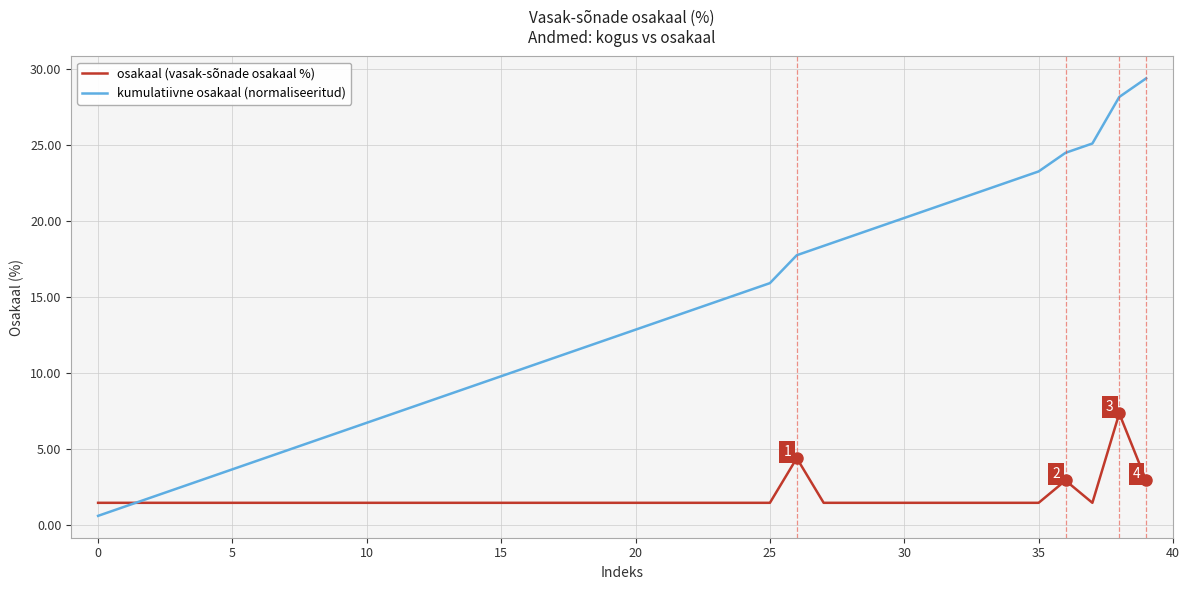

Rank the series by their maximum value, from highest to lowest.

kumulatiivne osakaal (normaliseeritud), osakaal (vasak-sõnade osakaal %)